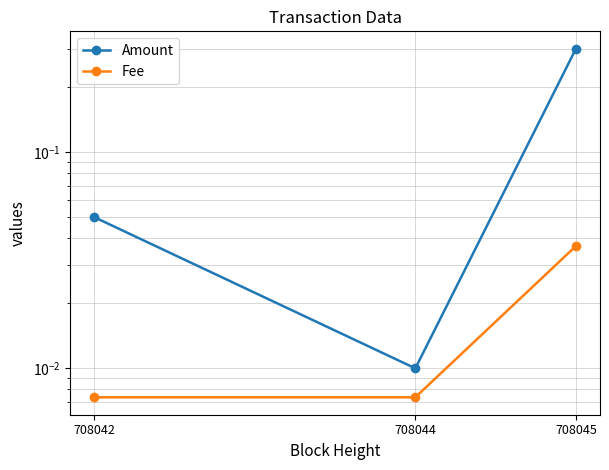

Is it true that Fee equals 0.0 at 708045?

False